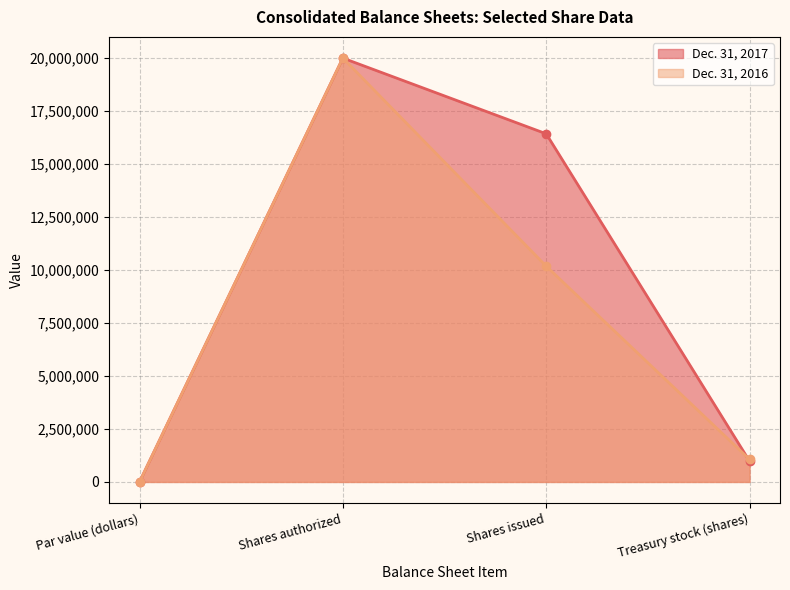

Between which two adjacent categories do Dec. 31, 2017 and Dec. 31, 2016 first intersect?

Shares issued and Treasury stock (shares)